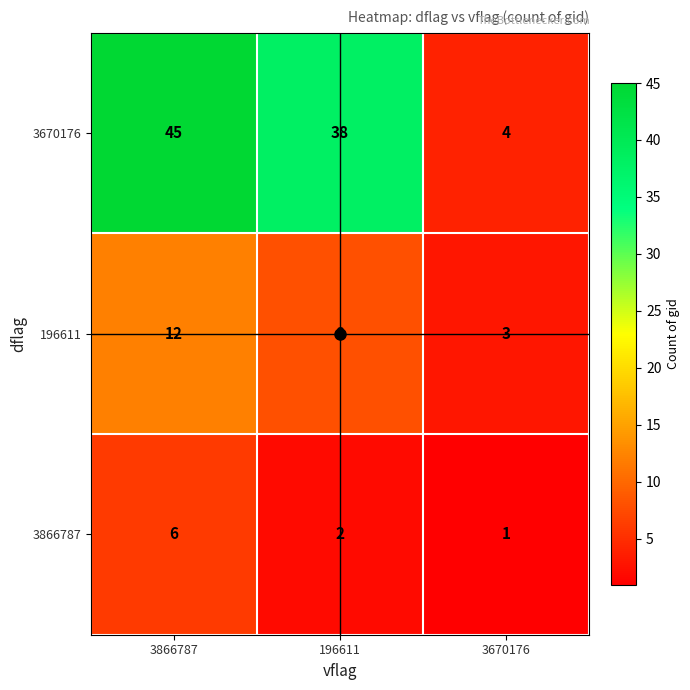

How many series are shown in this chart?

3